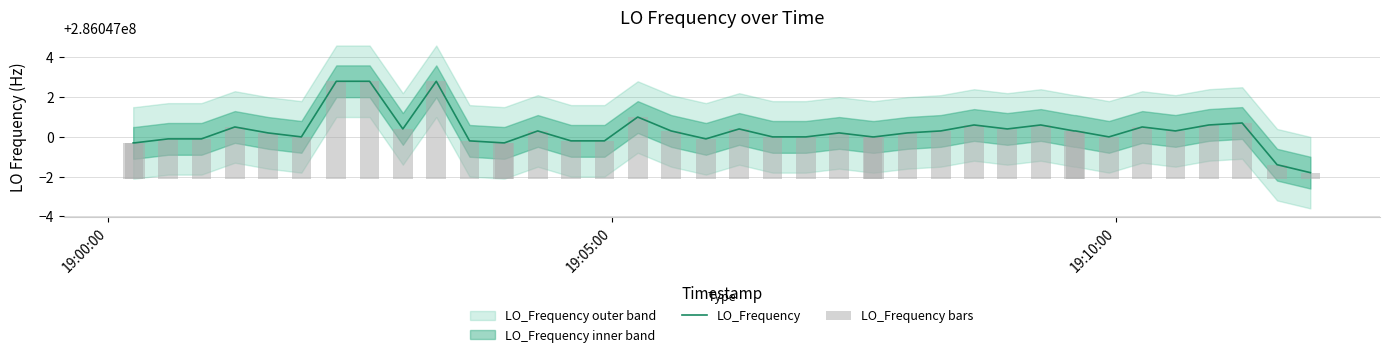

What is the average value of the LO_Frequency bars series?

2.4